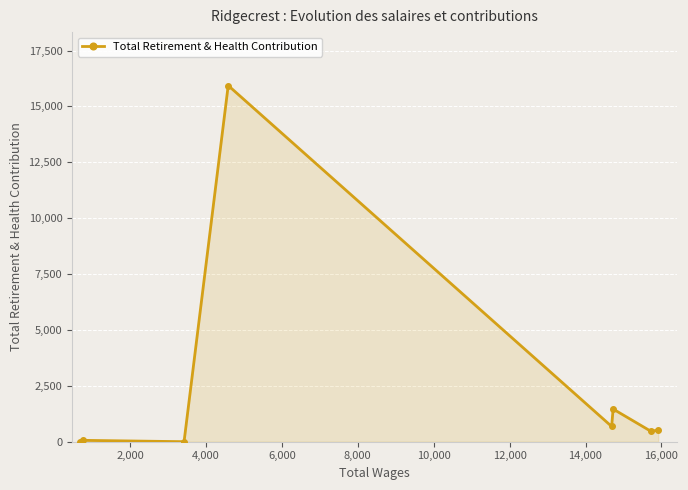

What is the average value?

2390